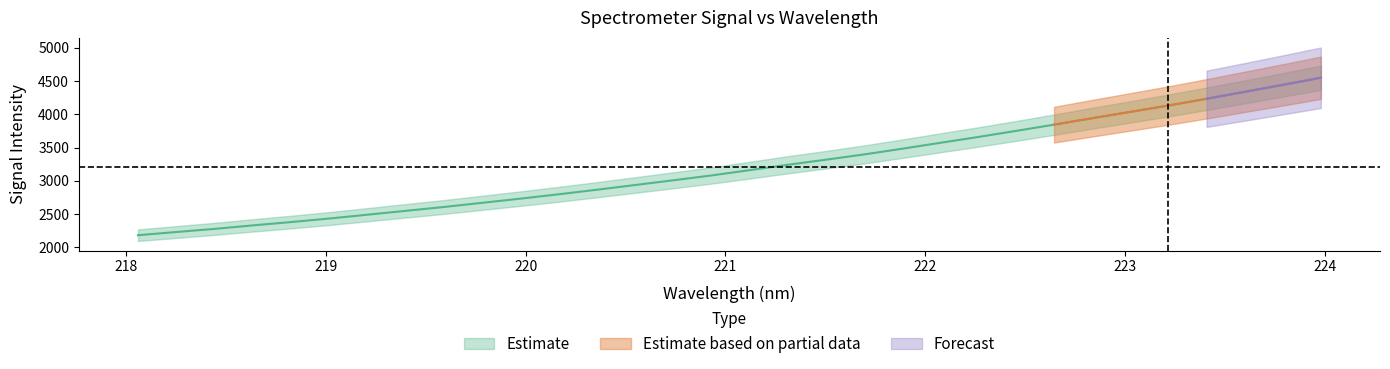

True or false: there are more than 0 points higher than both neighbors.

False